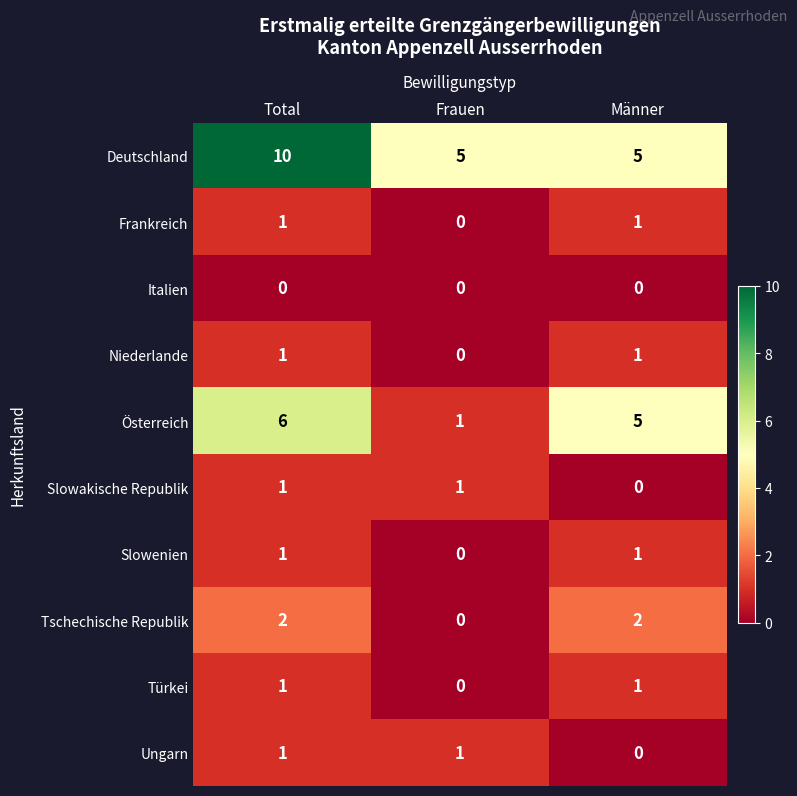

Which series changed the most between Total and Männer?

Deutschland